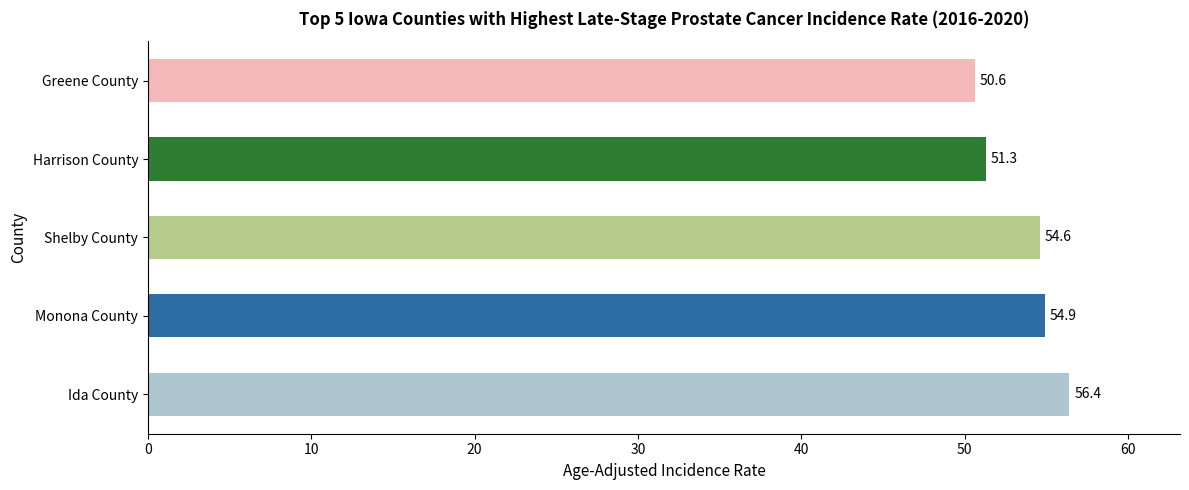

Rank the categories by value from highest to lowest.

Ida County, Monona County, Shelby County, Harrison County, Greene County